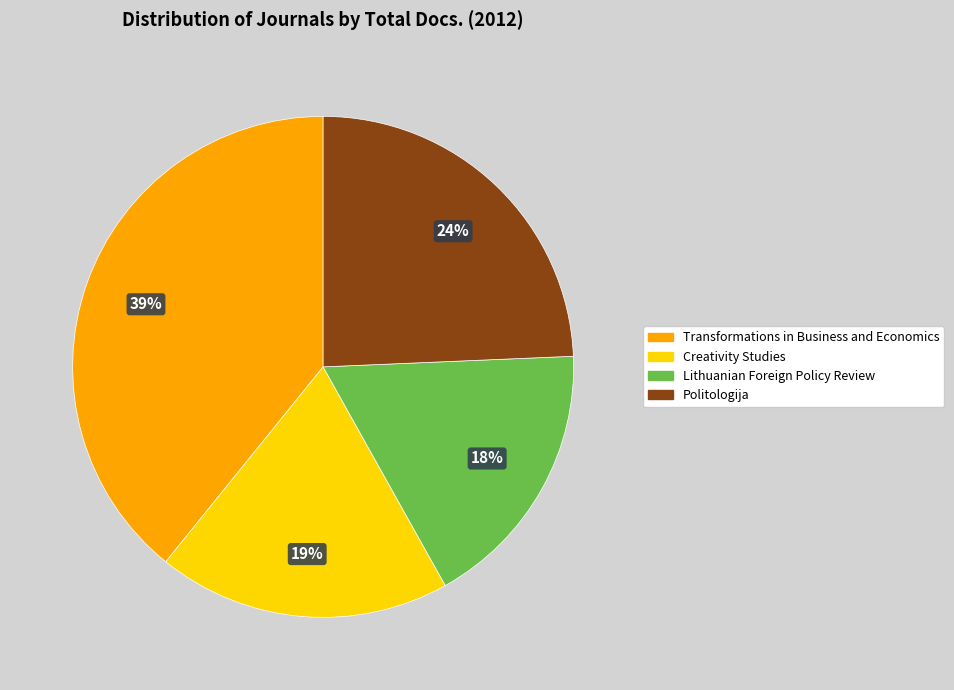

Do Transformations in Business and Economics and Creativity Studies together represent more than half of the pie?

Yes